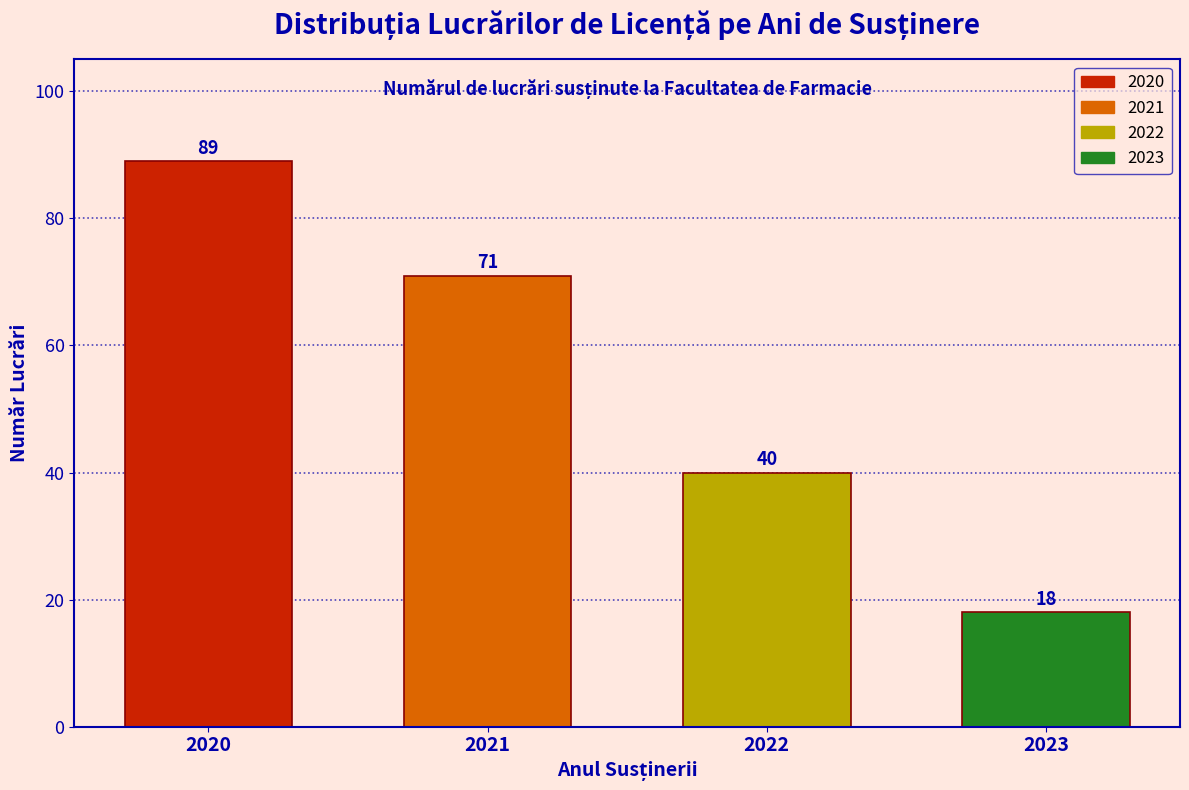

Reading left to right, what are all the values shown in this chart?

2020=89	2021=71	2022=40	2023=18